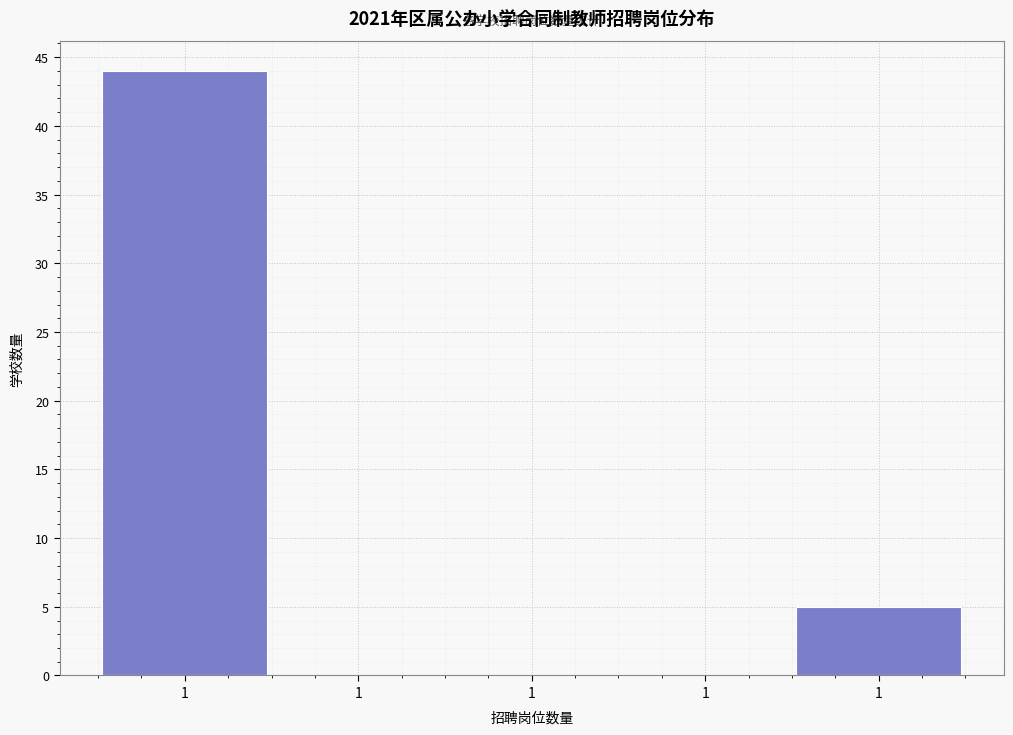

How many series are shown in this chart?

1